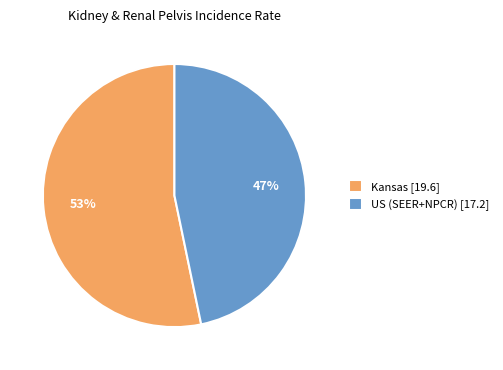

Which slice is the largest?

Kansas